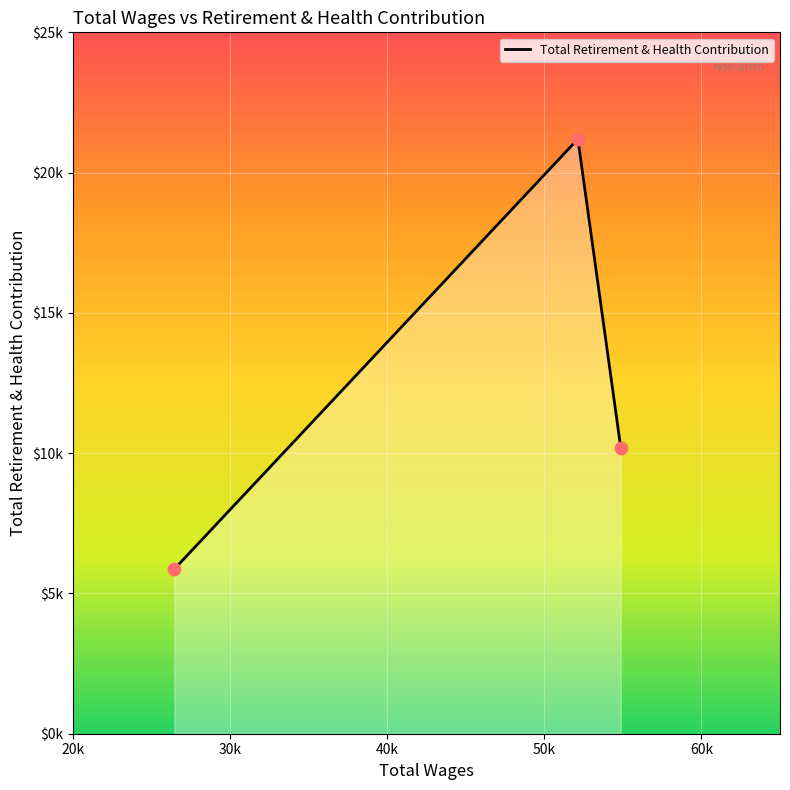

Does the chart have visible grid lines?

Yes